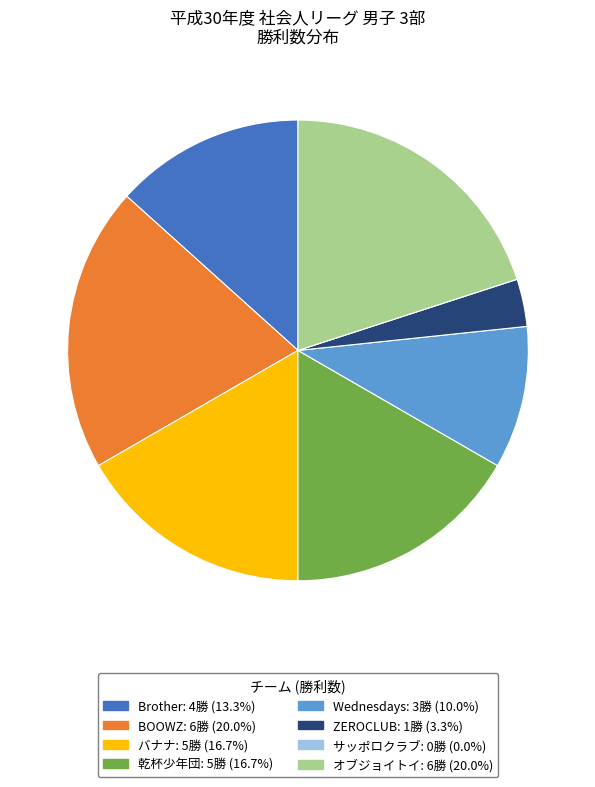

Is there any slice that represents more than half of the pie?

No